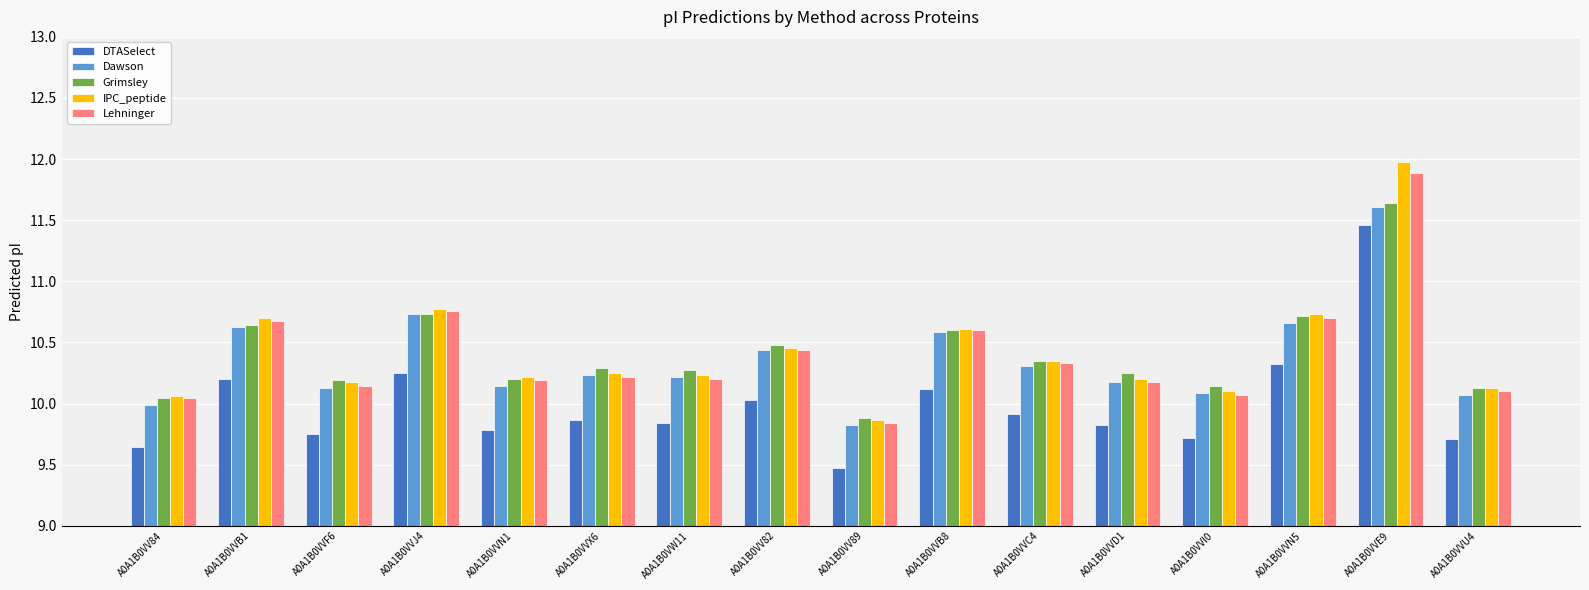

How many bars are there in total?

80